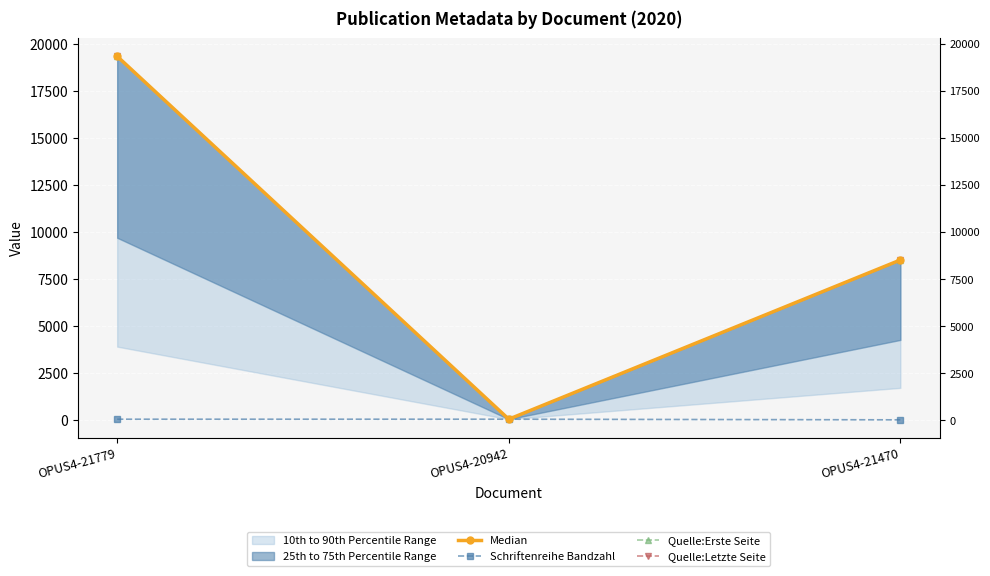

What are all the series names shown in the legend?

Median, Schriftenreihe Bandzahl, Quelle:Erste Seite, Quelle:Letzte Seite